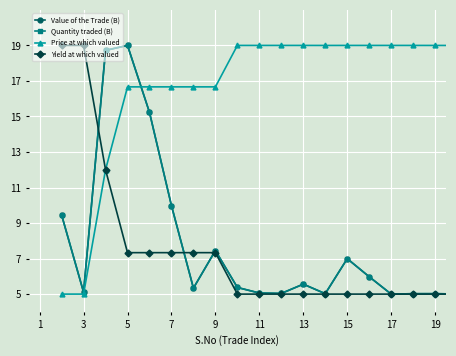

What is the value of the Price at which valued point at the 11th from the left?

19.0